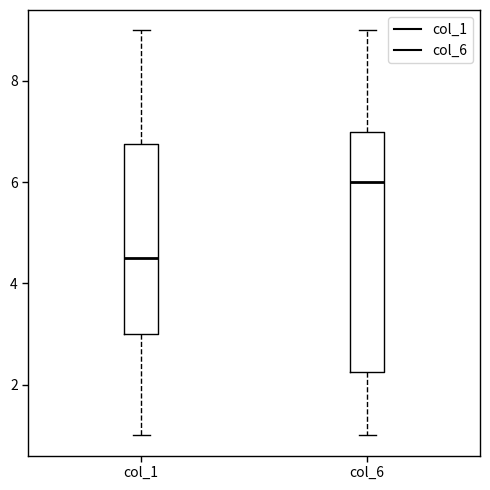

Reading left to right, read every box against the y-axis: the position of its median line, the range the box covers, and the ends of its whiskers. The values are not printed on the chart, so give them approximately, as read against the axis.

col_1: median 4.6, box 3.0 to 6.8, whiskers 1.0 to 9.0
col_6: median 6.0, box 2.2 to 7.0, whiskers 1.0 to 9.0